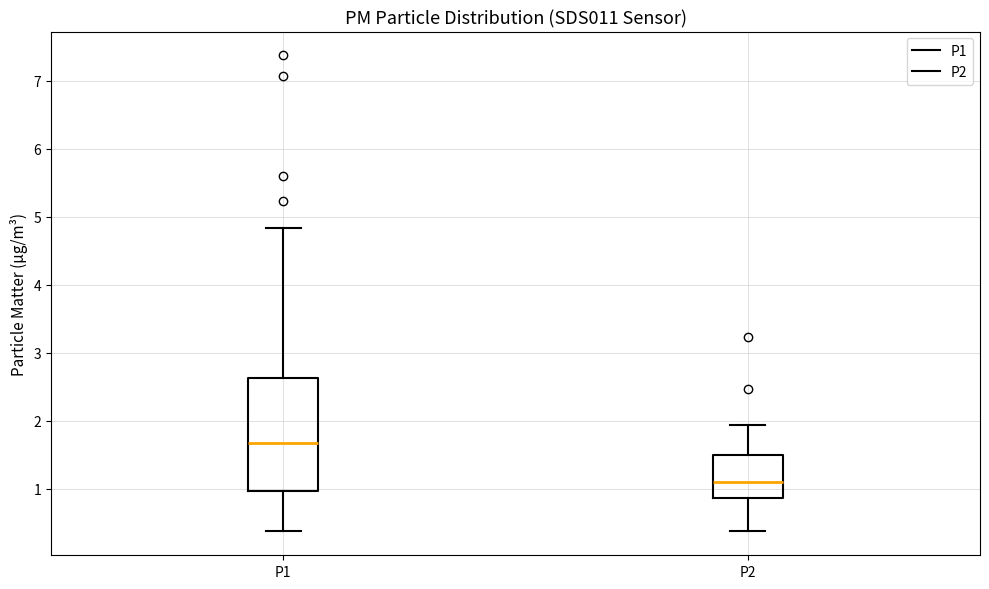

Where does the median line of the box for P1 sit on the y-axis? The values are not printed on the chart, so give them approximately, as read against the axis.

1.7